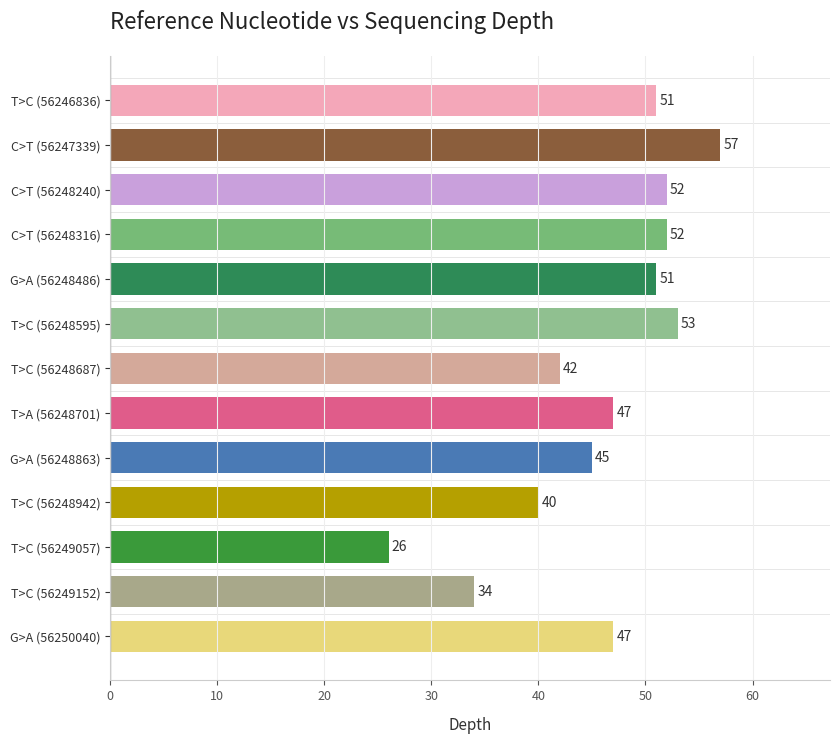

What is the average value?

46